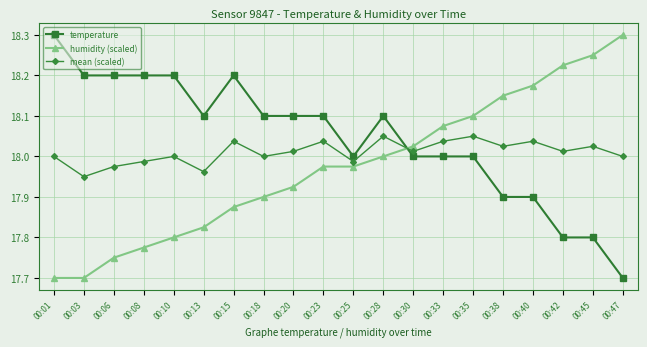

What is the difference between the mean (scaled) values at 00:03 and 00:38?

0.1